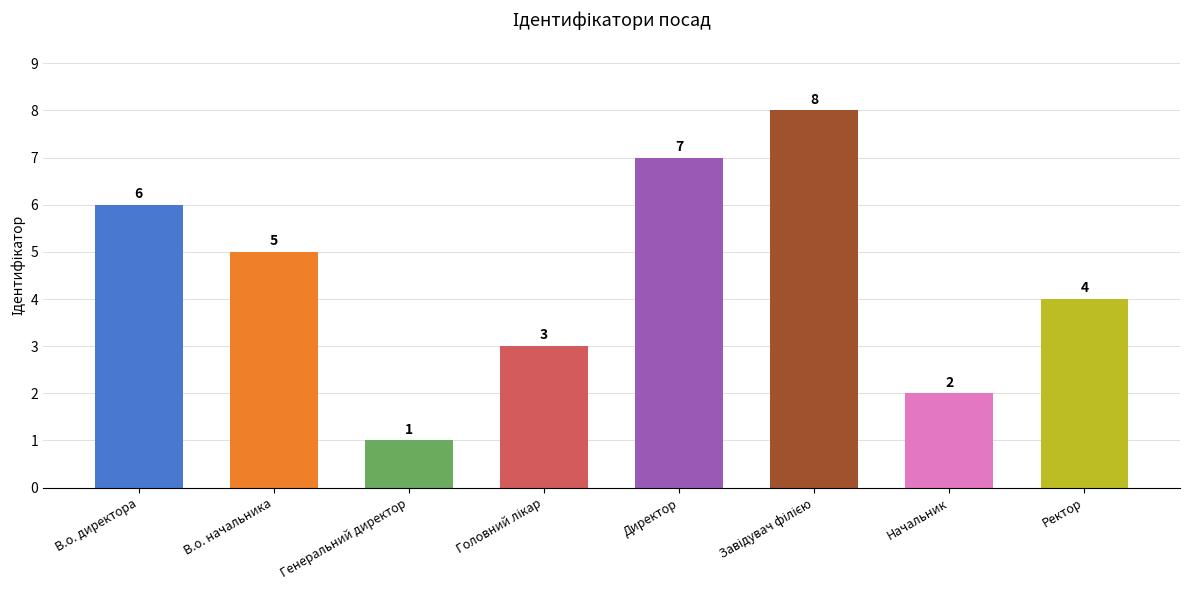

How many bars are there in total?

8